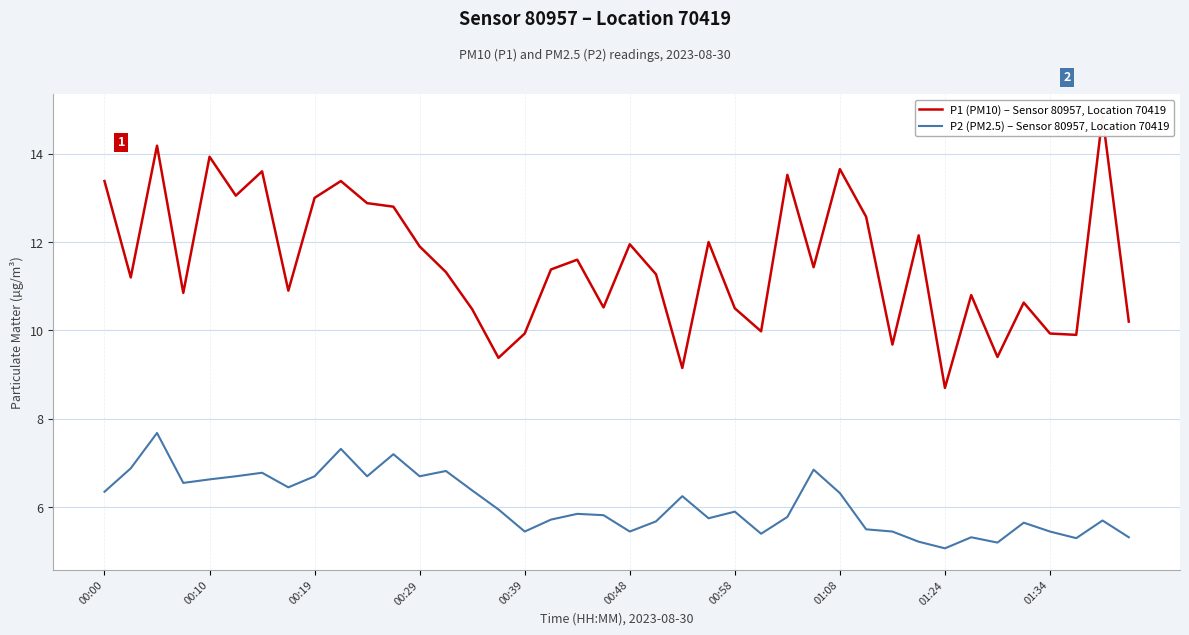

Is it true that P1 (PM10) – Sensor 80957, Location 70419 equals 10.8 at 33?

True